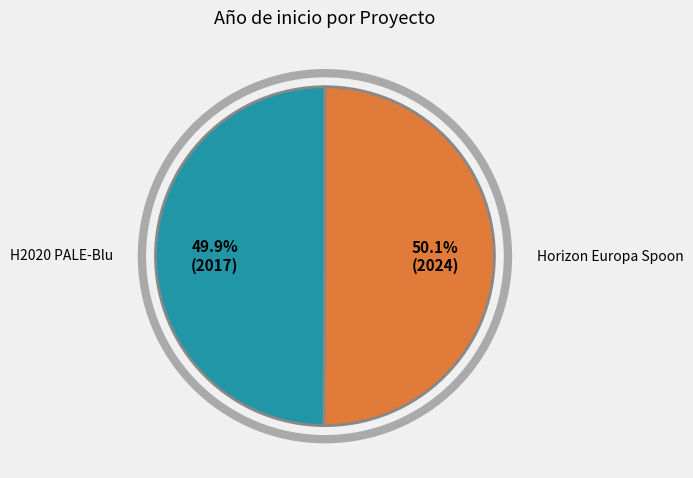

What percentage is the H2020 PALE-Blu slice, to the nearest percent?

50%